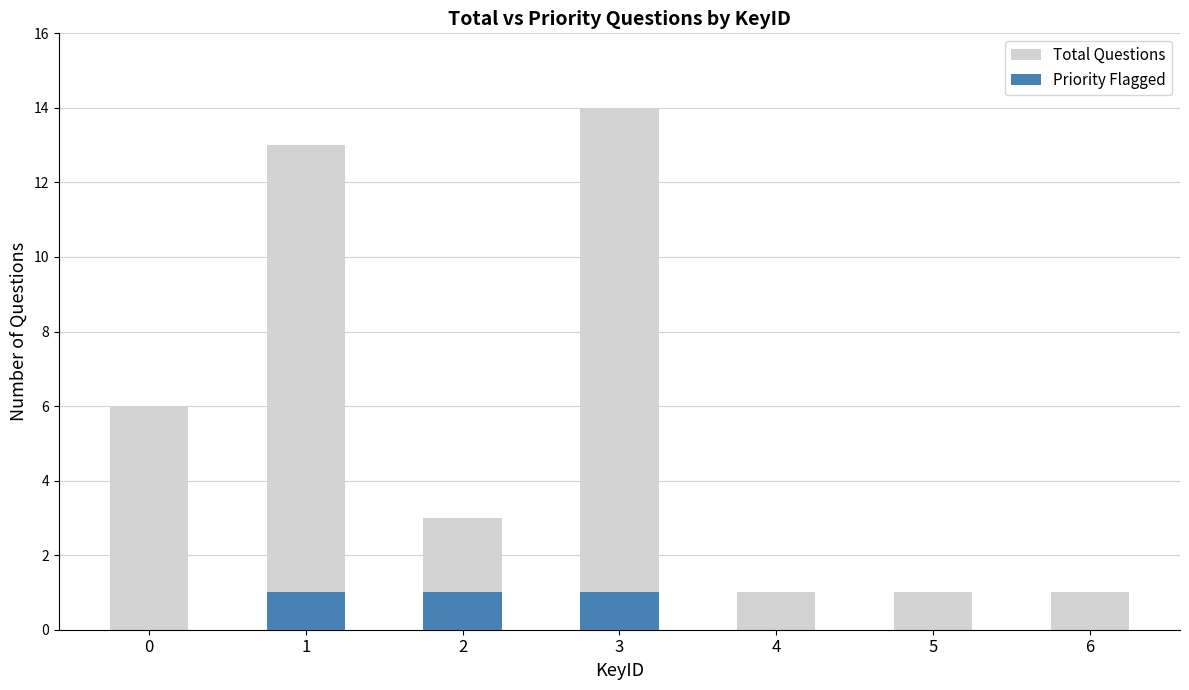

How many bars are there in total?

14